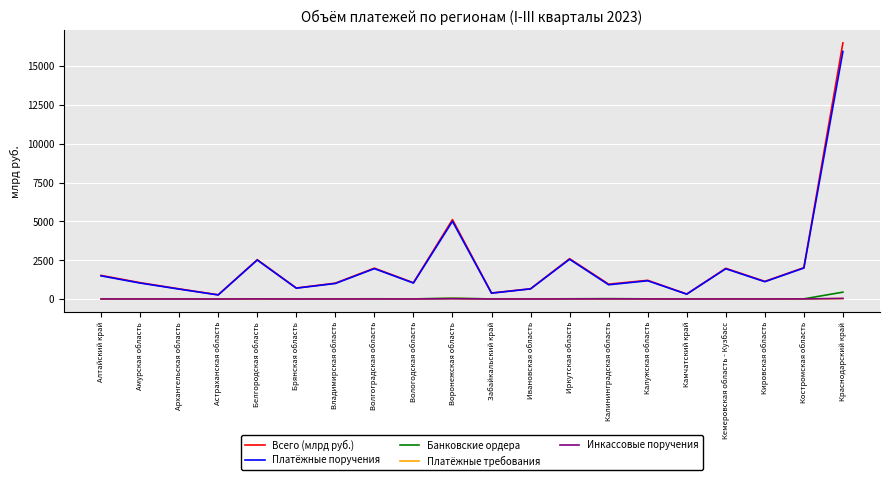

How many lines are shown in the chart?

5